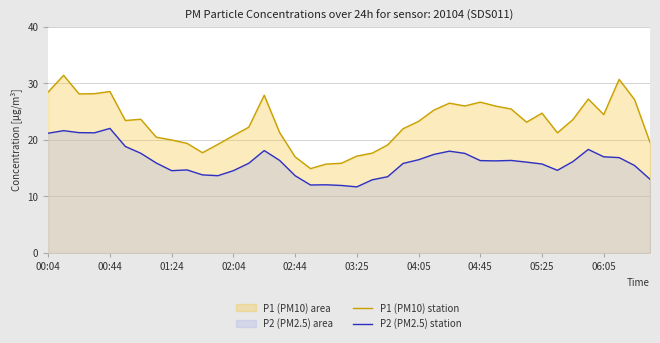

Reading left to right, transcribe all the data shown in this chart.

P1 (PM10) station: 28.5	31.4	28.1	28.2	28.6	23.4	23.7	20.5	20.0	19.4	17.8	19.2	20.8	22.3	27.9	21.3	17.0	14.9	15.7	15.9	17.1	17.7	19.1	22.0	23.3	25.3	26.5	26.0	26.7	26.0	25.5	23.1	24.8	21.3	23.6	27.2	24.5	30.7	27.1	19.6
P2 (PM2.5) station: 21.2	21.6	21.3	21.3	22.1	18.9	17.6	15.9	14.6	14.7	13.8	13.7	14.6	15.9	18.1	16.4	13.7	12.0	12.1	11.9	11.7	12.9	13.5	15.8	16.5	17.4	18.0	17.6	16.4	16.3	16.4	16.1	15.8	14.6	16.2	18.3	17.0	16.9	15.5	13.1